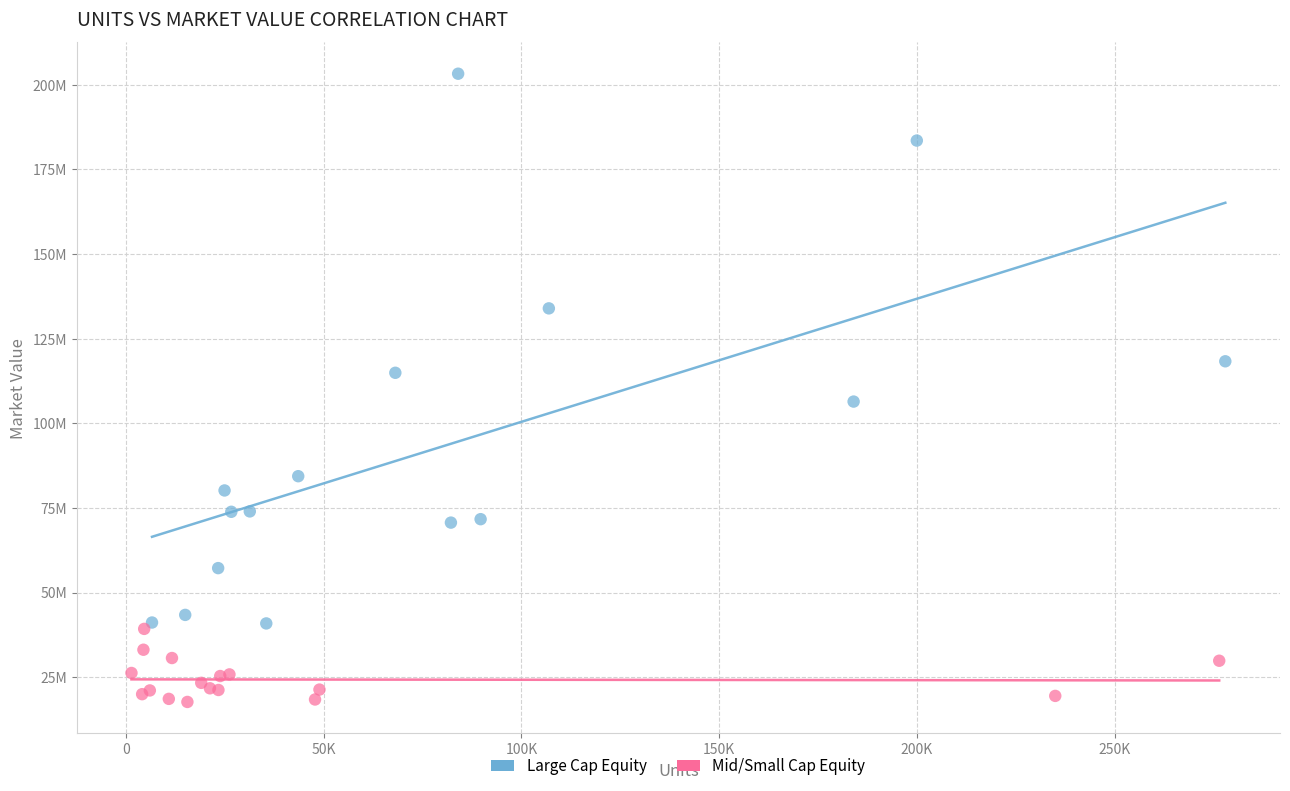

Which series contains the highest Y value?

Large Cap Equity